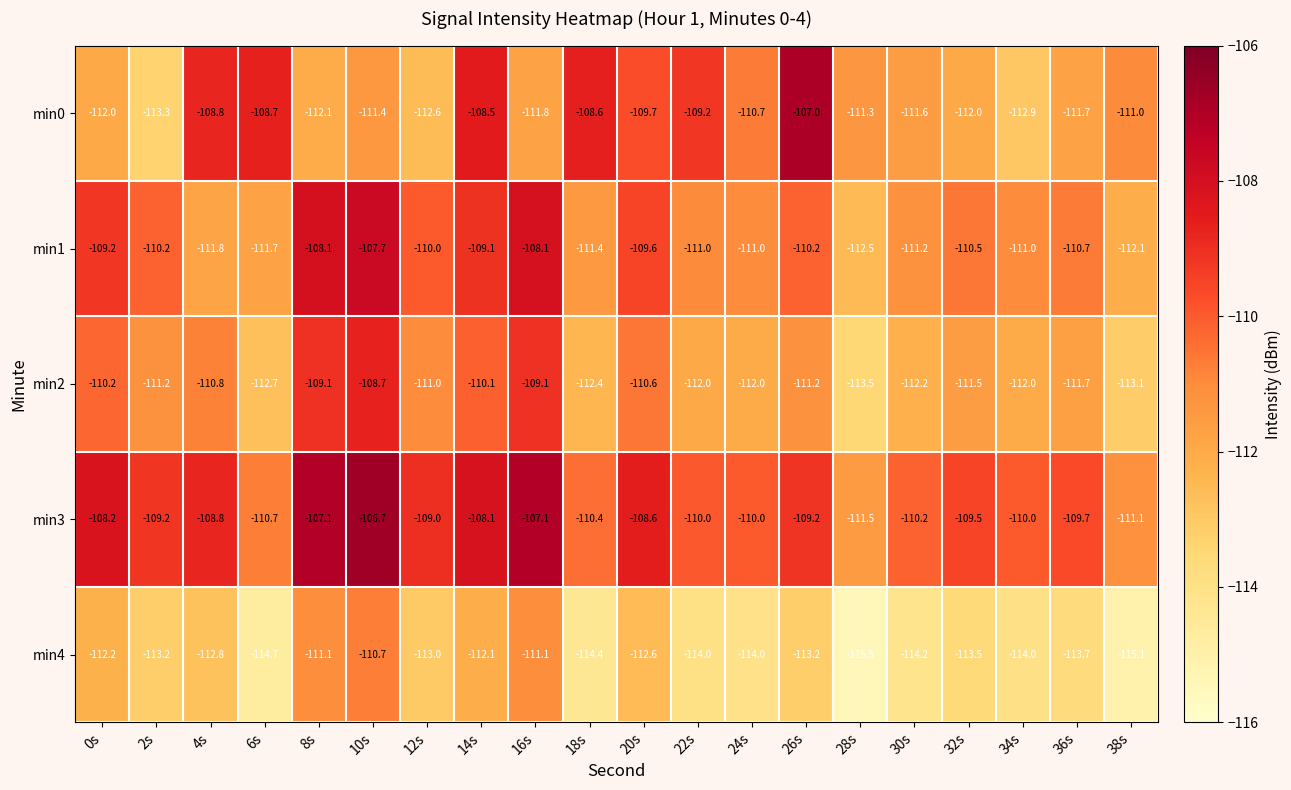

What is the sum of all min2 values?

-2225.1